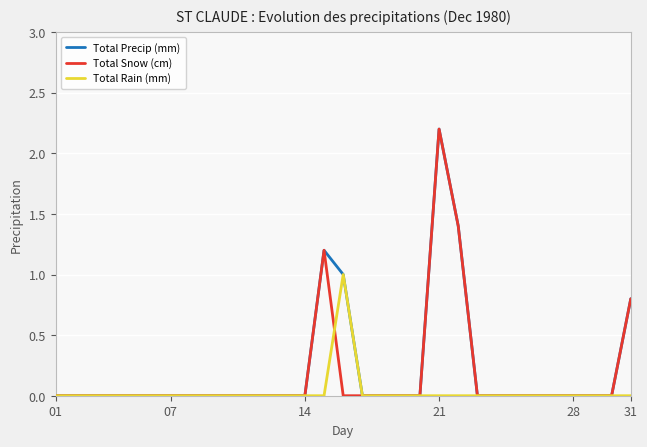

Where is Total Rain (mm) nearest to the value 0?

01